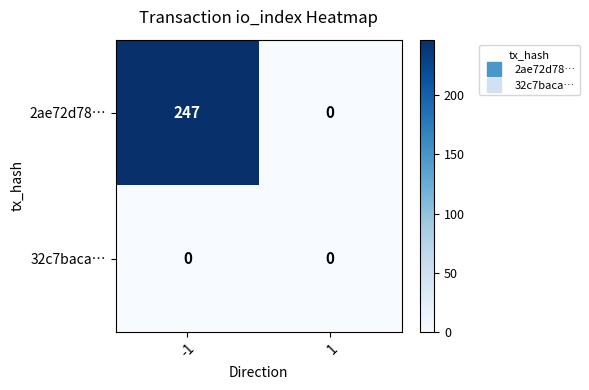

What is the total value across all series at -1?

247